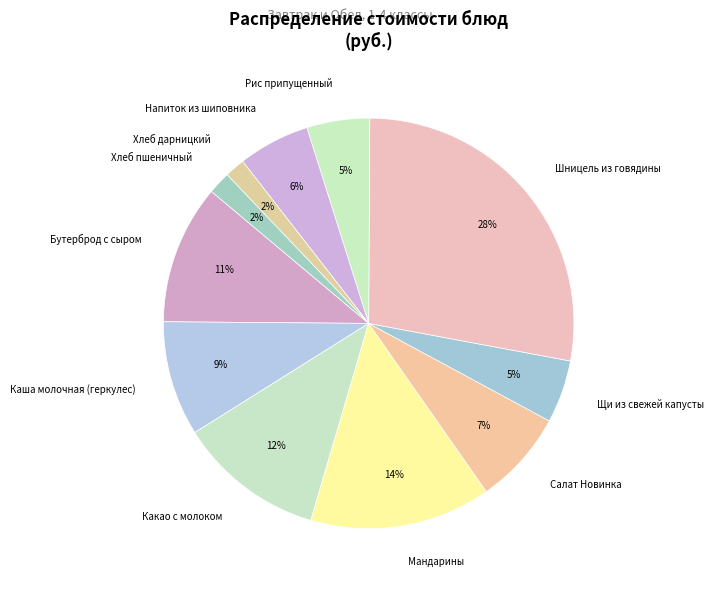

To the nearest percent, what percentage of the pie is Напиток из шиповника?

6%